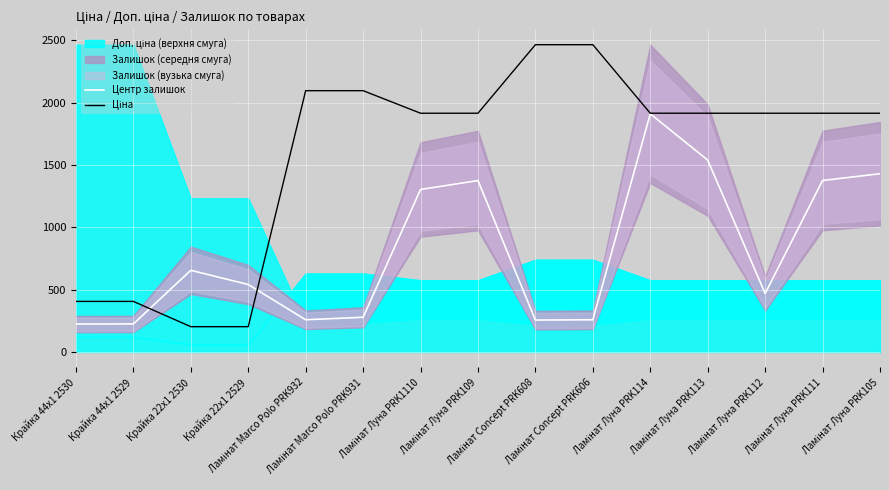

How many data points does each series have?

15